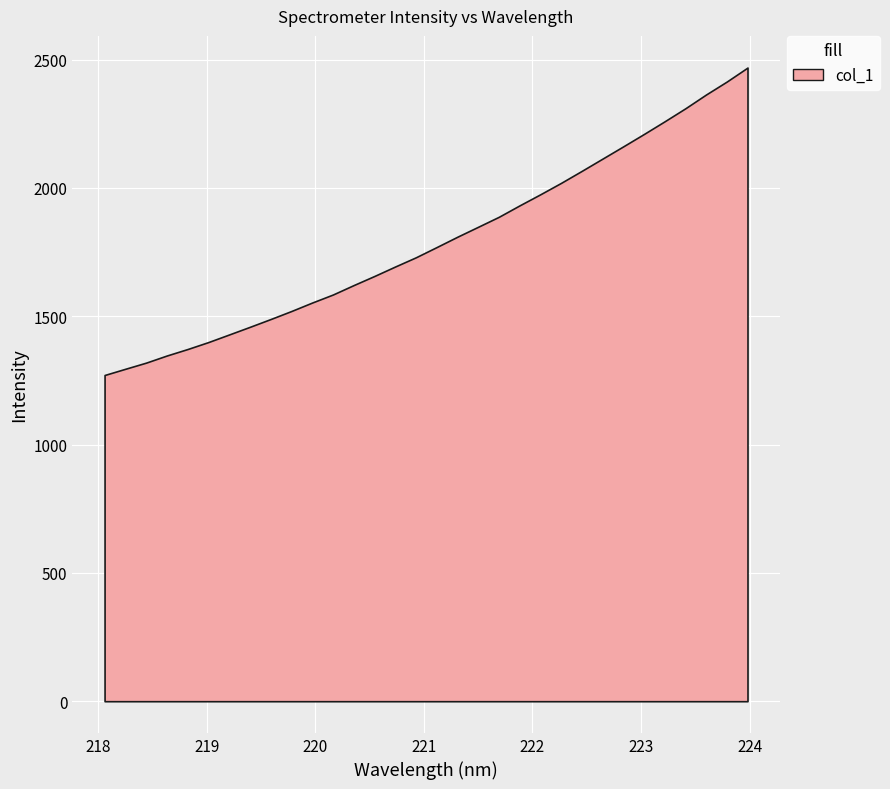

Which has a higher value, 220.9264 or 220.1623?

220.9264